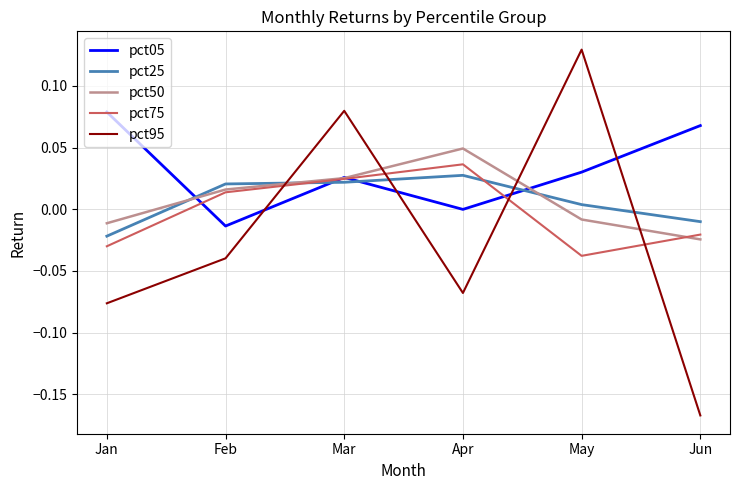

Which series has the widest spread of values?

pct95